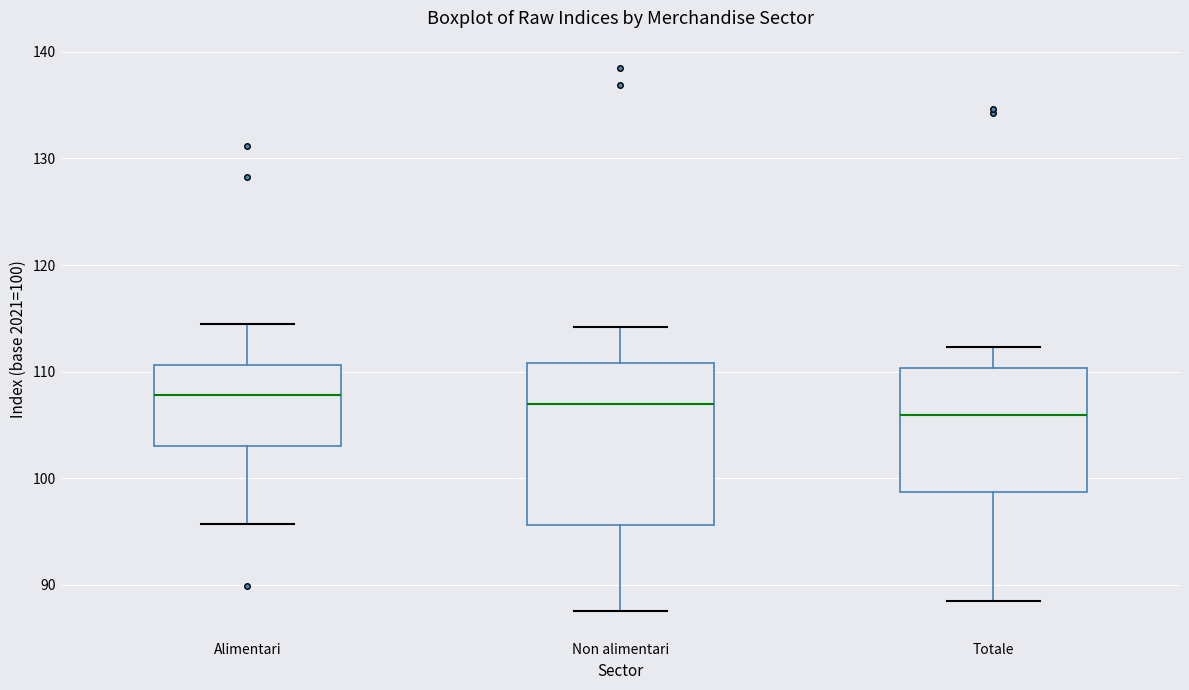

Reading left to right, transcribe this box plot: for each box, give where its median line is, the range the box spans, and where its two whiskers end, as read against the y-axis. The values are not printed on the chart, so give them approximately, as read against the axis.

Alimentari: median 108, box 103 to 111, whiskers 96 to 115
Non alimentari: median 107, box 96 to 111, whiskers 88 to 114
Totale: median 106, box 99 to 110, whiskers 89 to 112